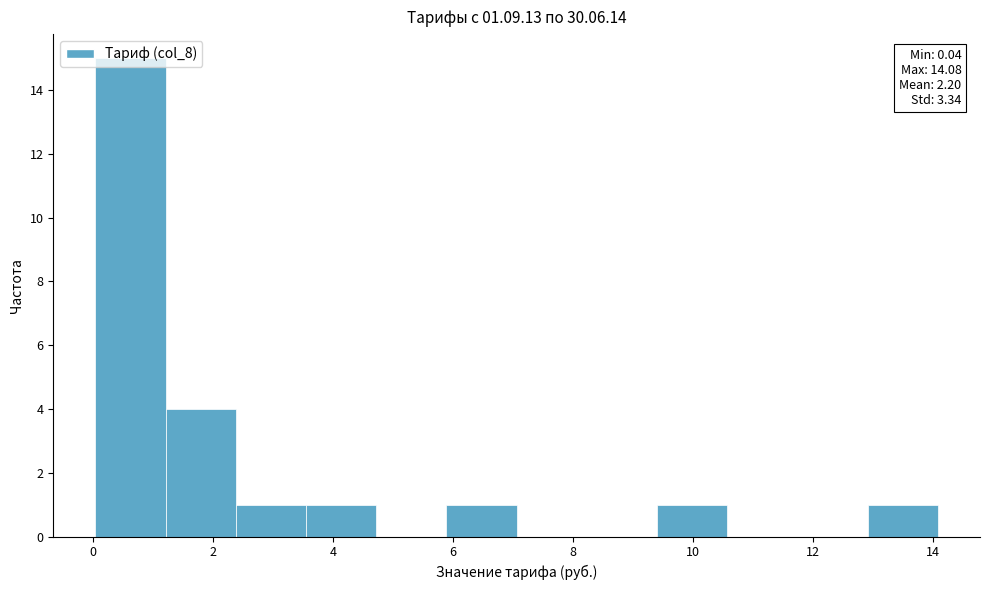

Which range on the x-axis has the tallest bar?

0.0 to 1.2